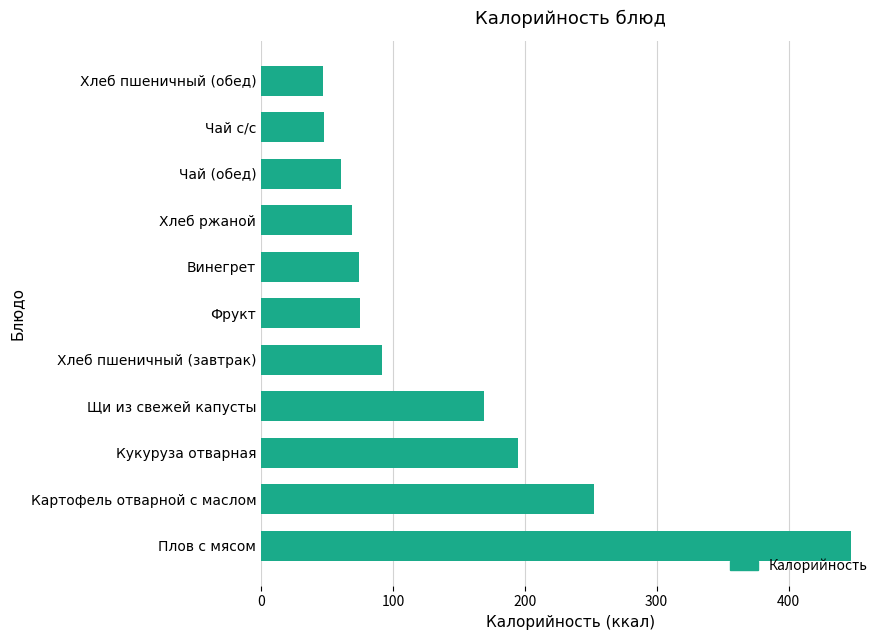

At which label is the value closest to 247?

Картофель отварной с маслом